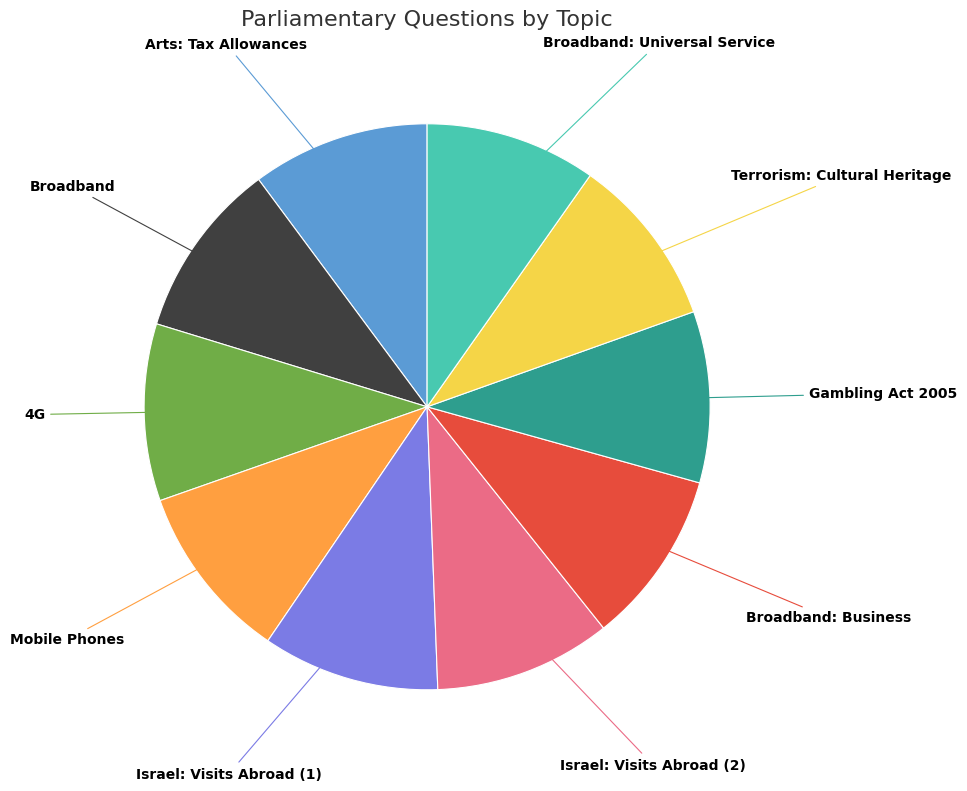

How many segments does this pie chart have?

10